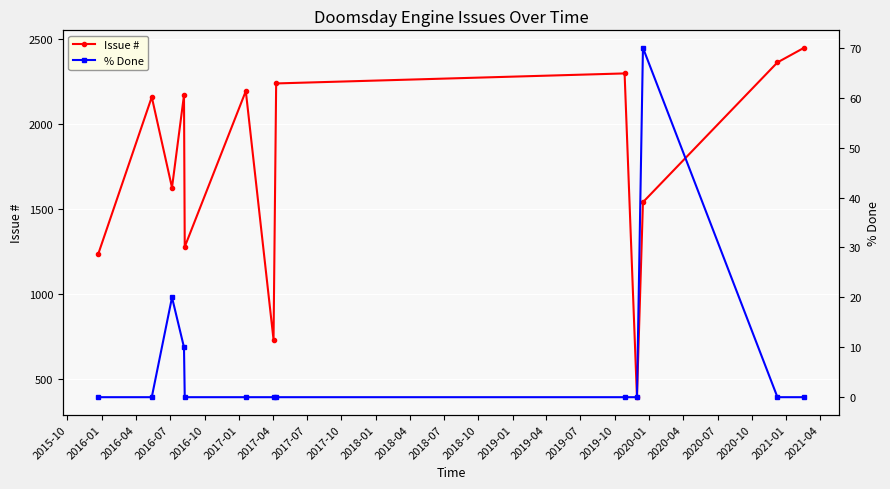

What is the label of the 9th point from the right?

2016-10